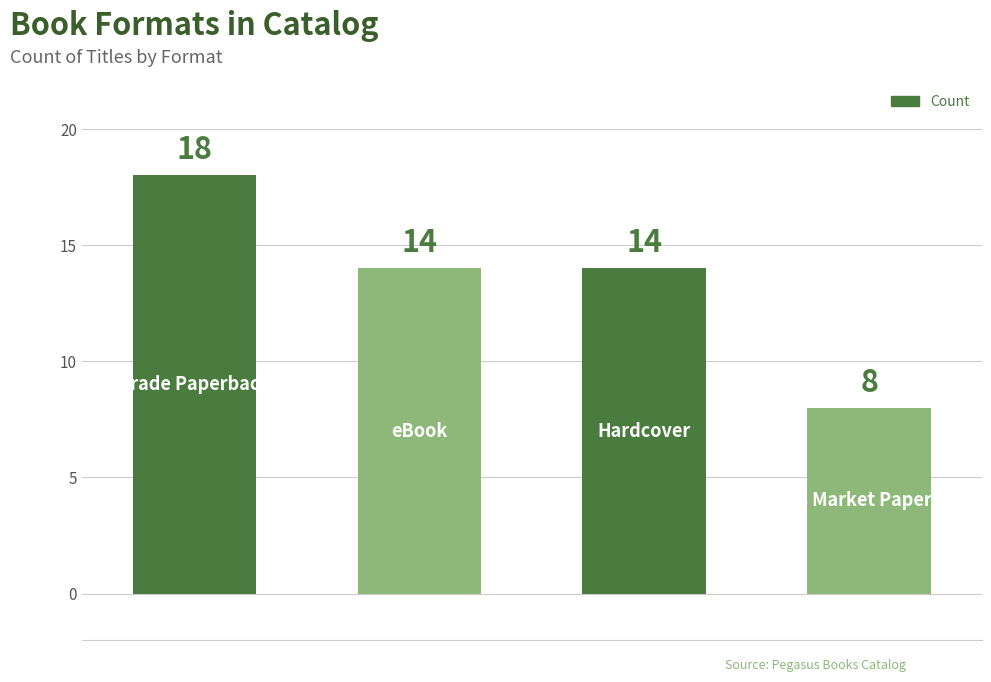

What is the average value?

14